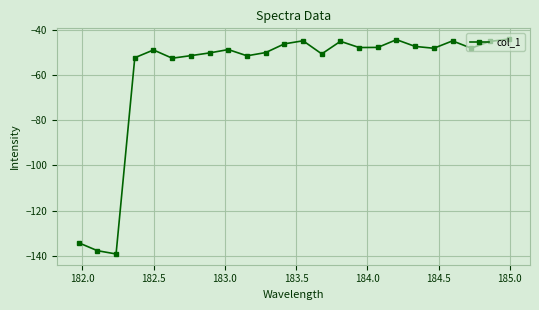

What is the maximum value shown in the chart?

-44.2